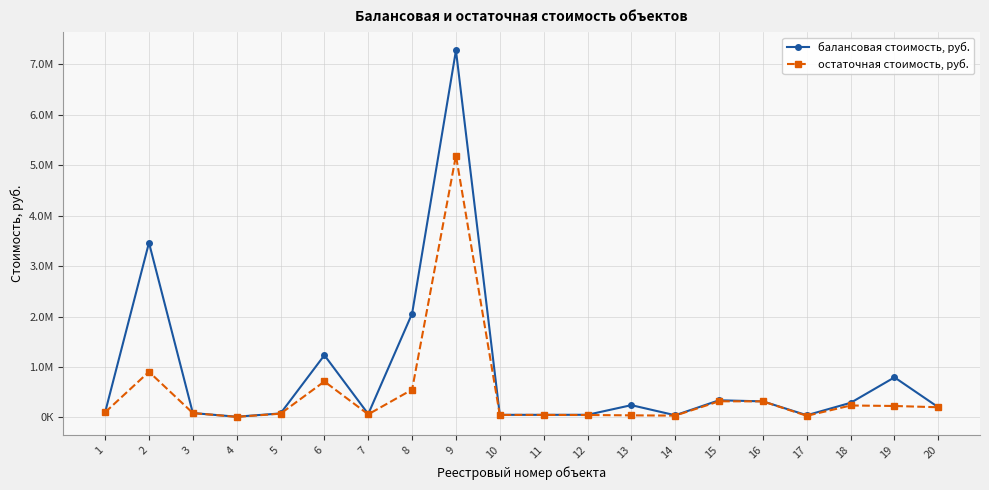

Is this an area chart (filled region under the line)?

No